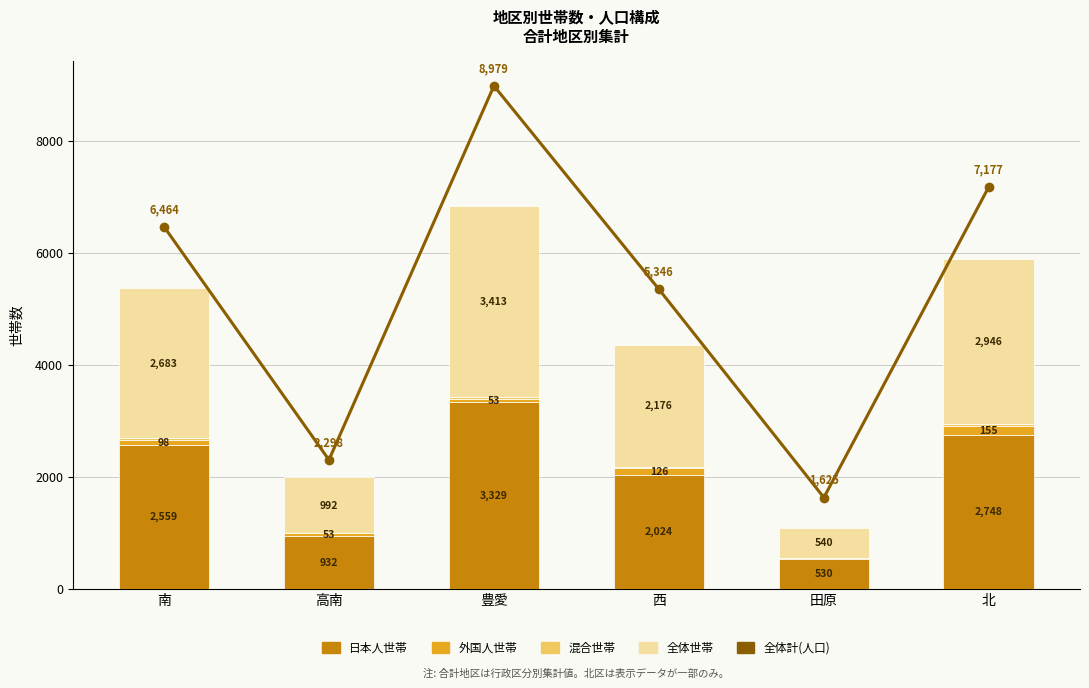

Which category has the lowest value across all series?

田原